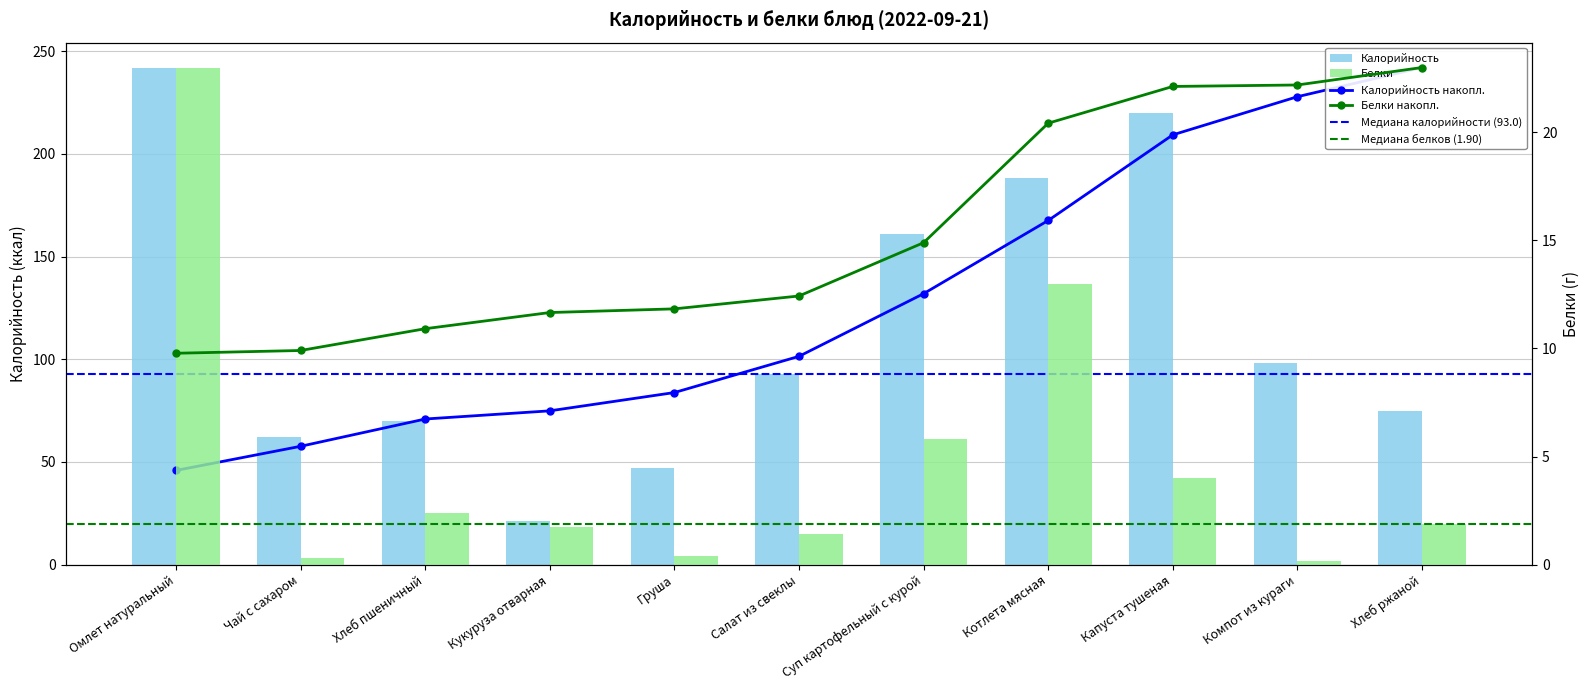

True or false: Белки has a value of 13.0 at Котлета мясная.

True